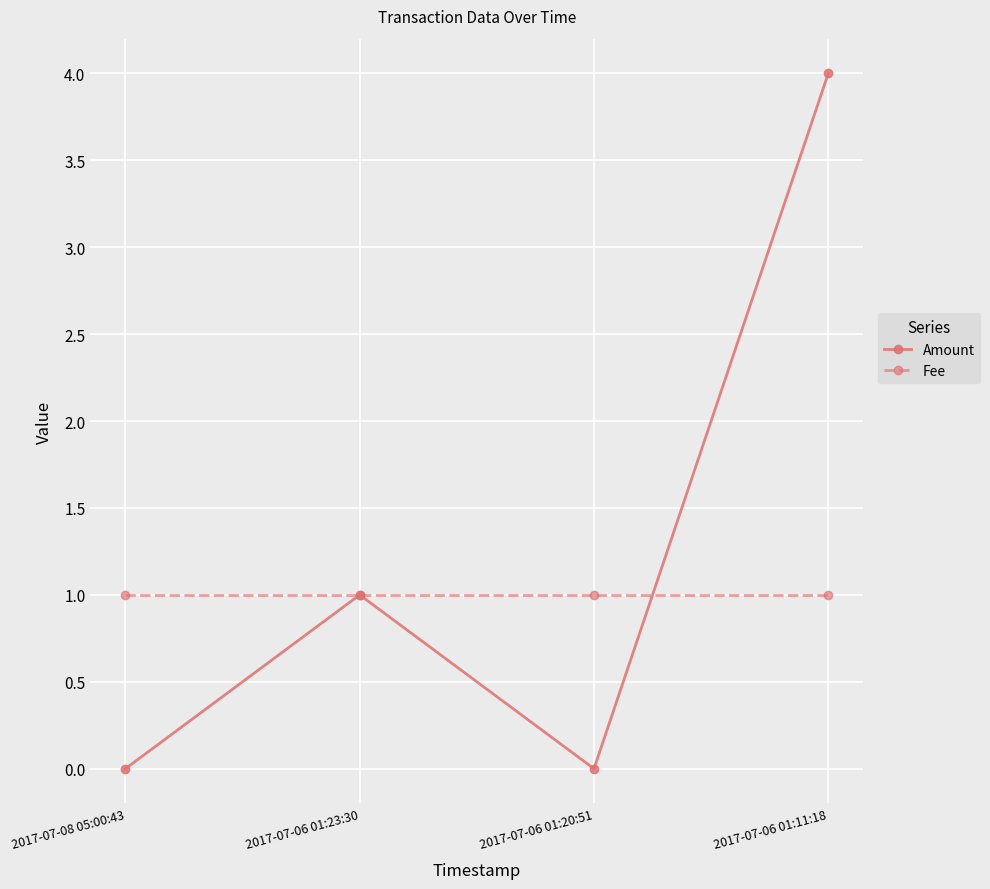

What is the value of the Amount point at the 4th from the left?

4